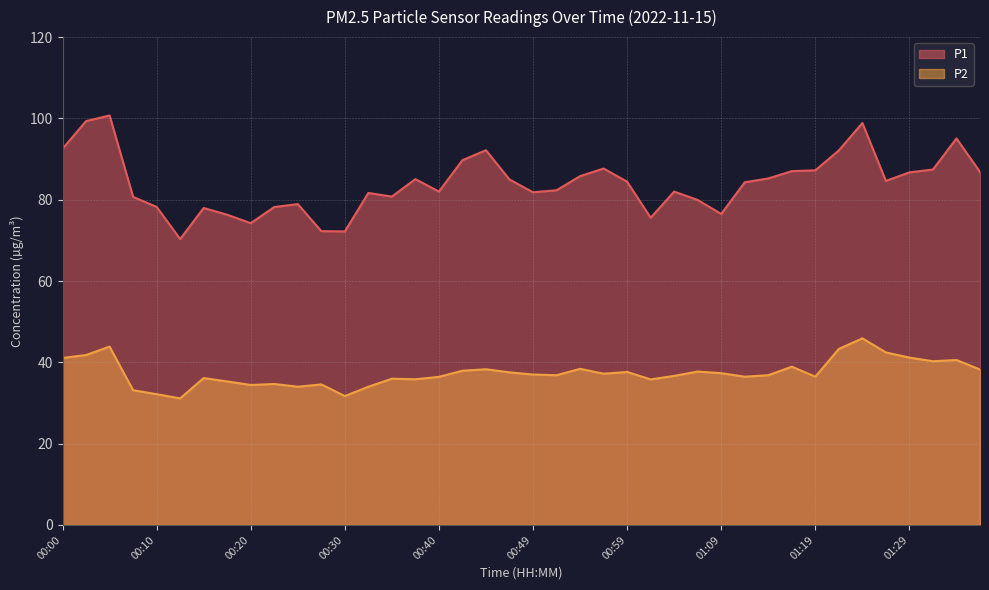

What is the sum of the P2 values at 01:16 and 00:15?

75.1